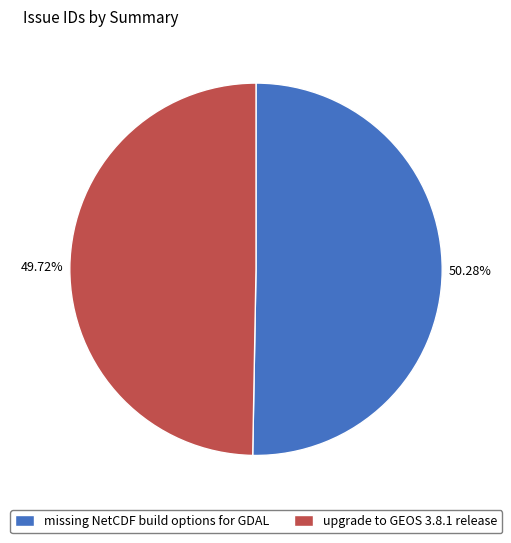

To the nearest percent, what is the combined percentage of missing NetCDF build options for GDAL and upgrade to GEOS 3.8.1 release?

100%